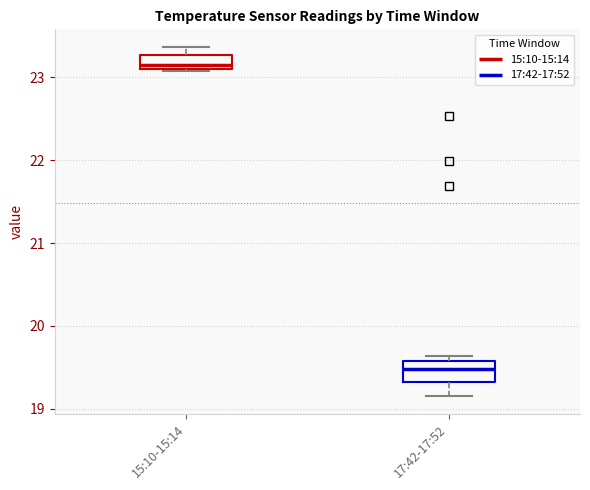

Reading left to right, transcribe this box plot: for each box, give where its median line is, the range the box spans, and where its two whiskers end, as read against the y-axis. The values are not printed on the chart, so give them approximately, as read against the axis.

15:10-15:14: median 23.2, box 23.1 to 23.3, whiskers 23.1 to 23.4
17:42-17:52: median 19.5, box 19.3 to 19.6, whiskers 19.2 to 19.6 (just above the box's upper edge)